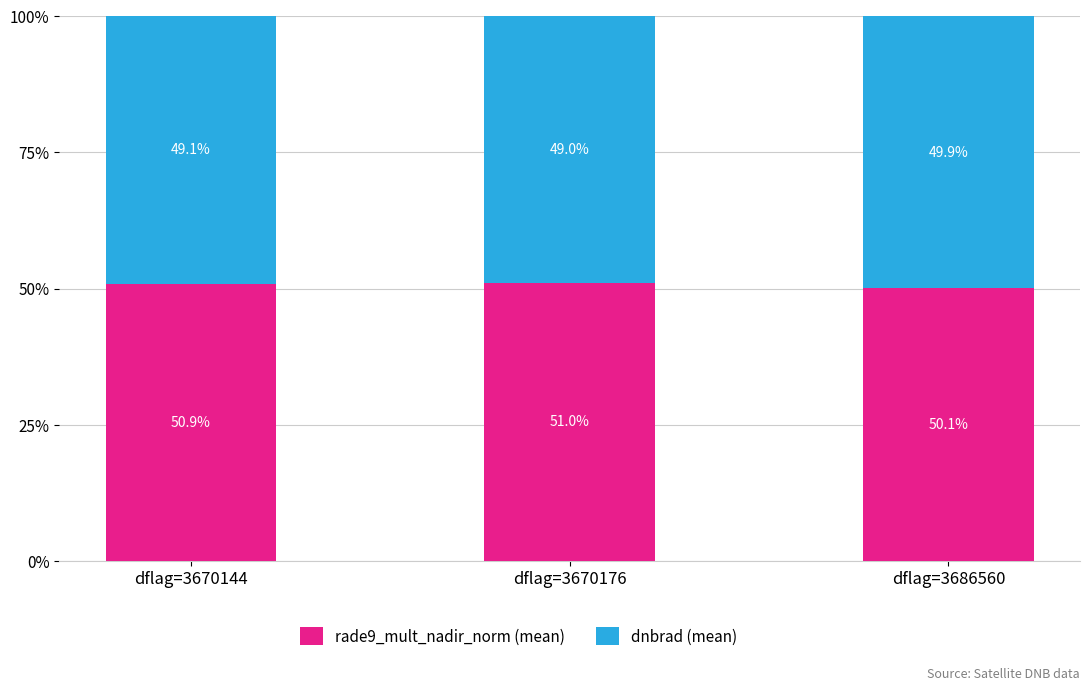

What is the highest value of the rade9_mult_nadir_norm (mean) series?

51.0